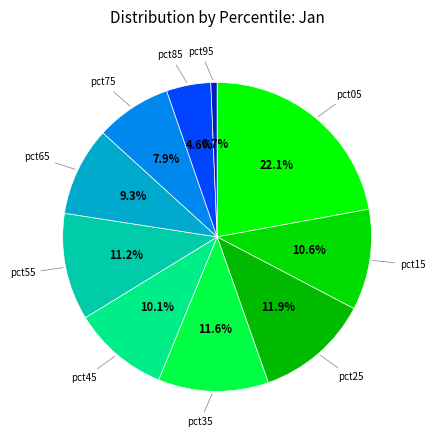

How many slices are in this pie chart?

10